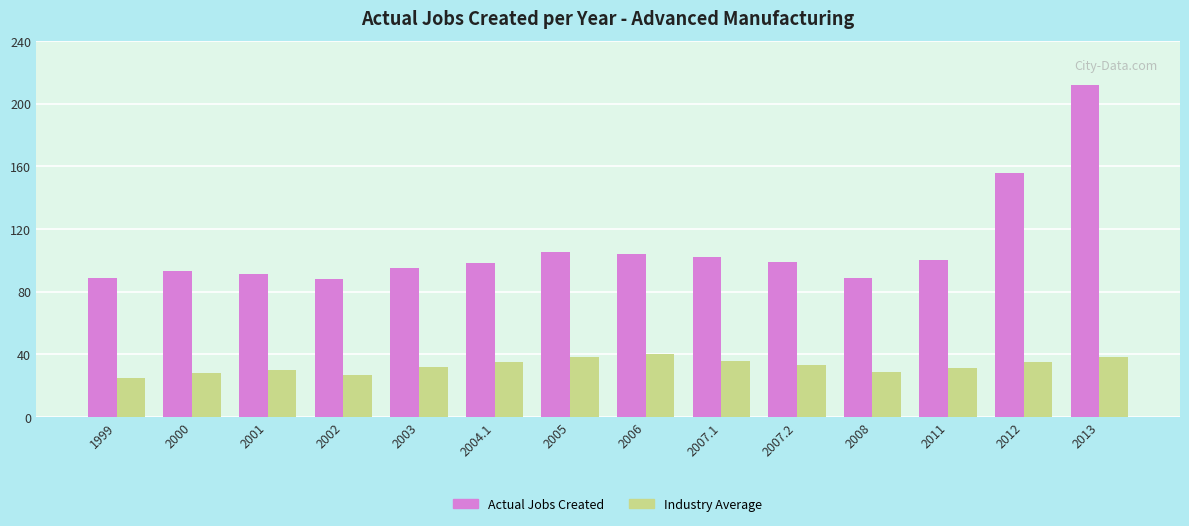

At how many categories does at least one series exceed 193?

1